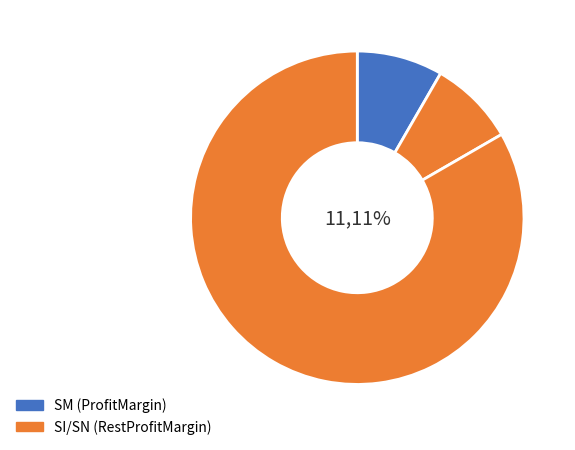

Does any single category account for the majority?

Yes